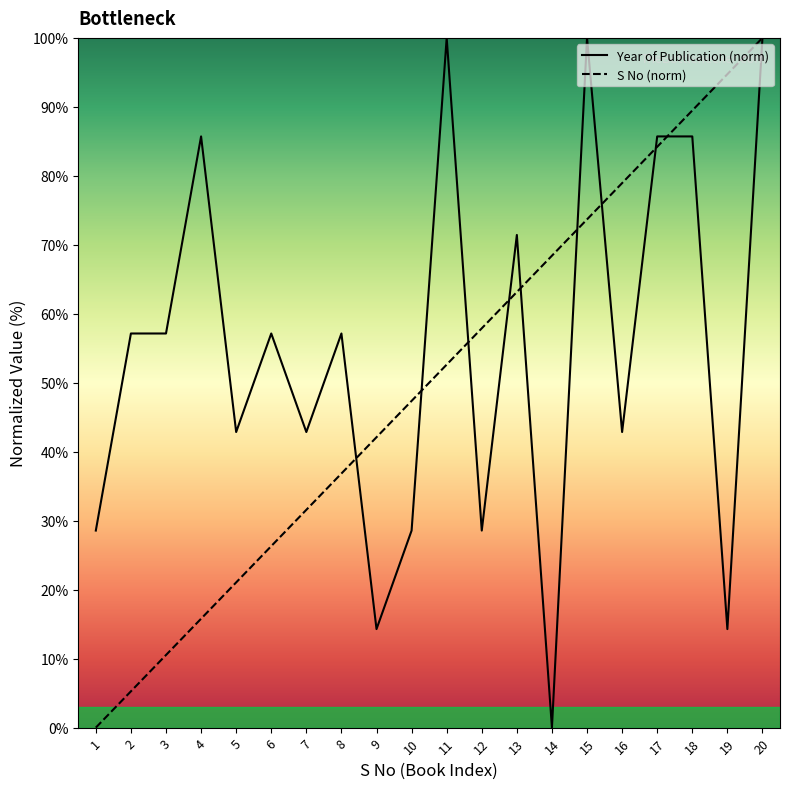

Reading left to right, extract all data points from this chart.

Year of Publication: 28.6	57.1	57.1	85.7	42.9	57.1	42.9	57.1	14.3	28.6	100.0	28.6	71.4	0.0	100.0	42.9	85.7	85.7	14.3	100.0
S No: 0.0	5.3	10.5	15.8	21.1	26.3	31.6	36.8	42.1	47.4	52.6	57.9	63.2	68.4	73.7	78.9	84.2	89.5	94.7	100.0